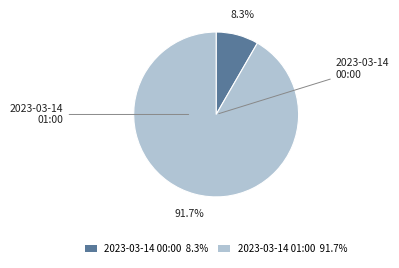

Which slice is the largest?

2023-03-14 01:00 91.7%